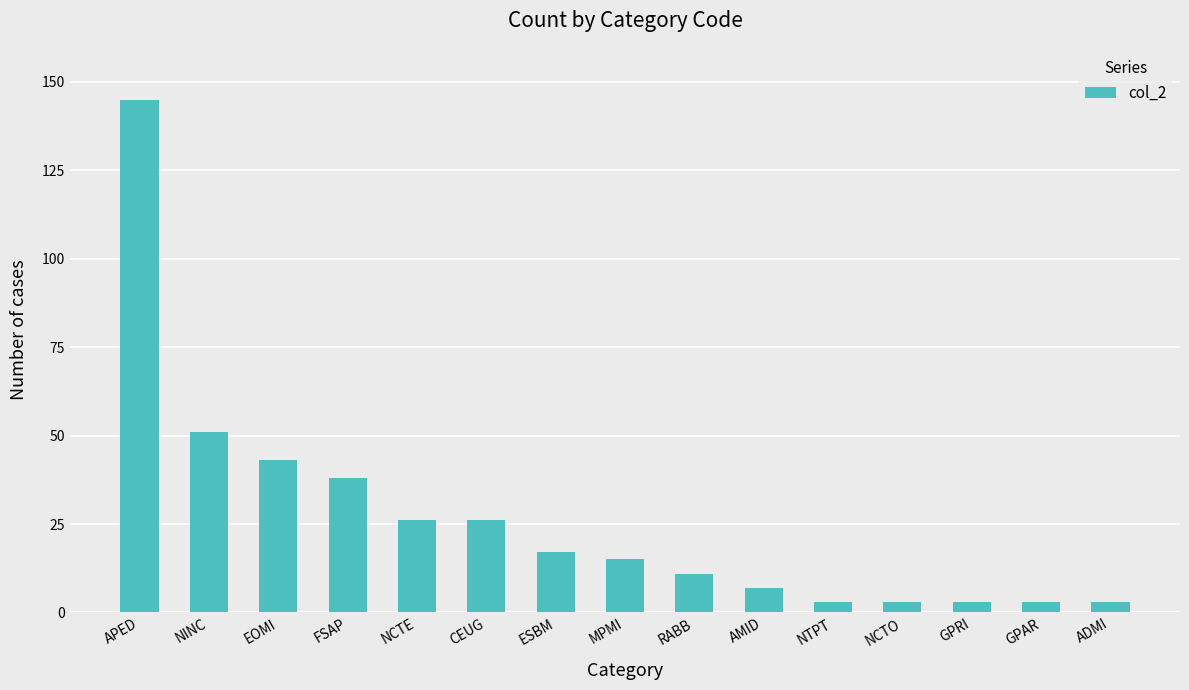

The chart shows a value of 145 at APED. True or false?

True